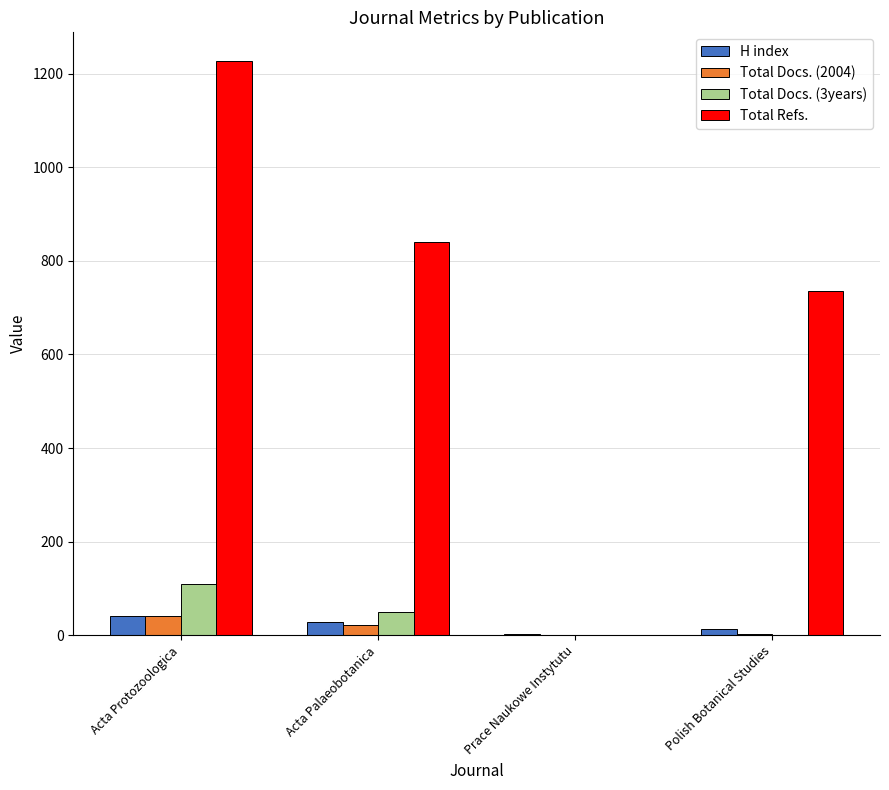

Does the chart contain stacked bars?

No